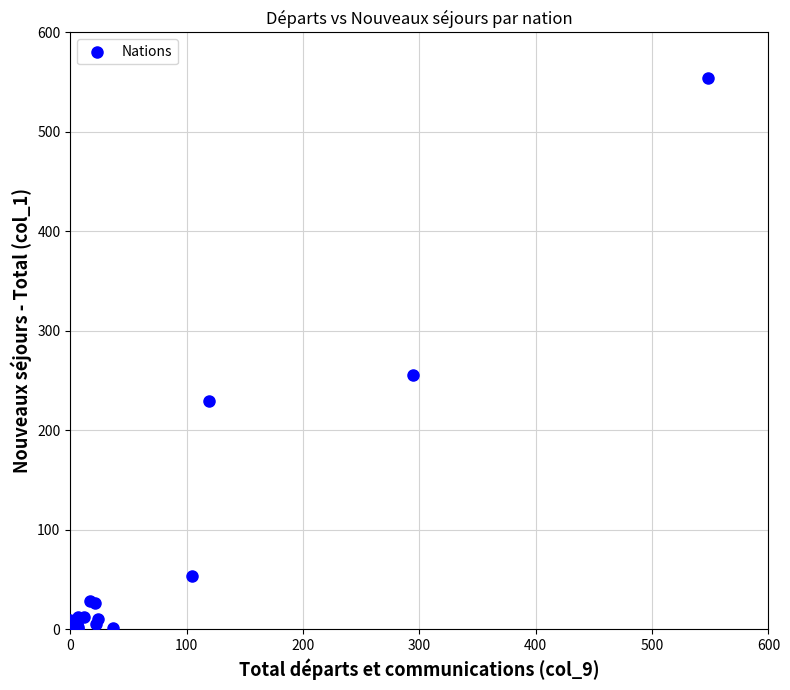

What Y value in the scatter plot is closest to 277?

255